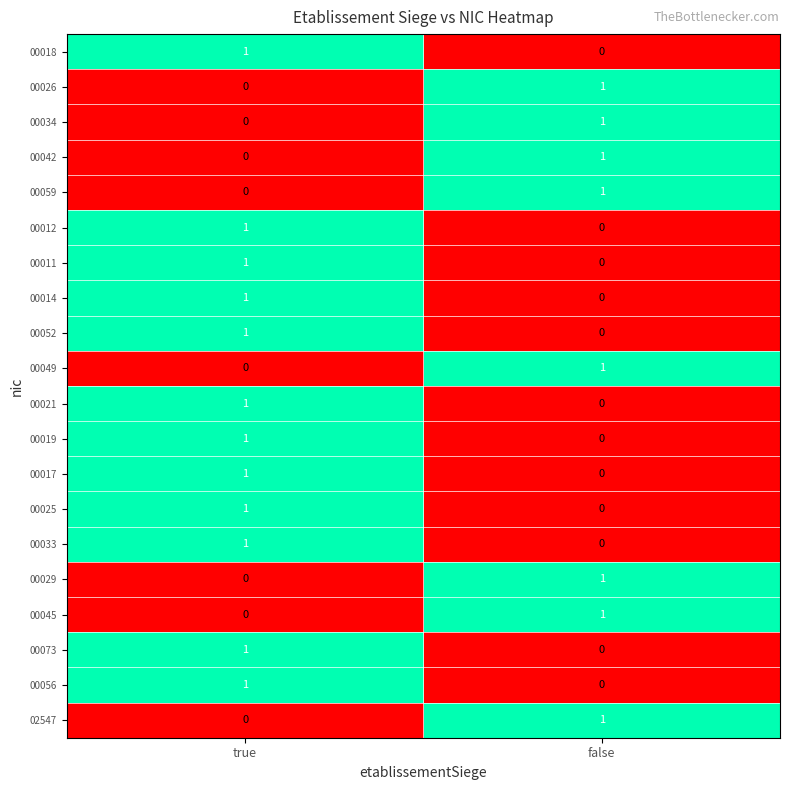

How many categories are shown in the chart?

2